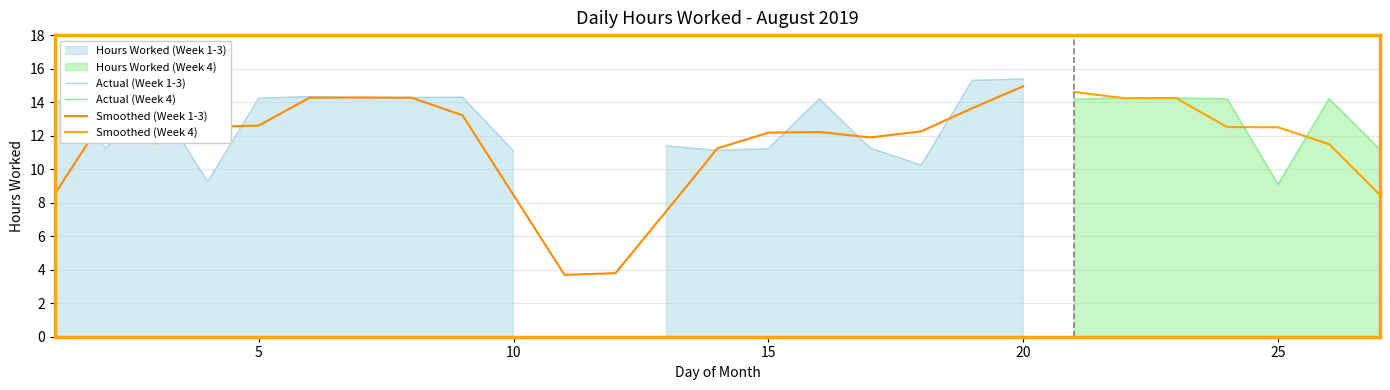

What is the sum of the values at 10 and 12?

11.1